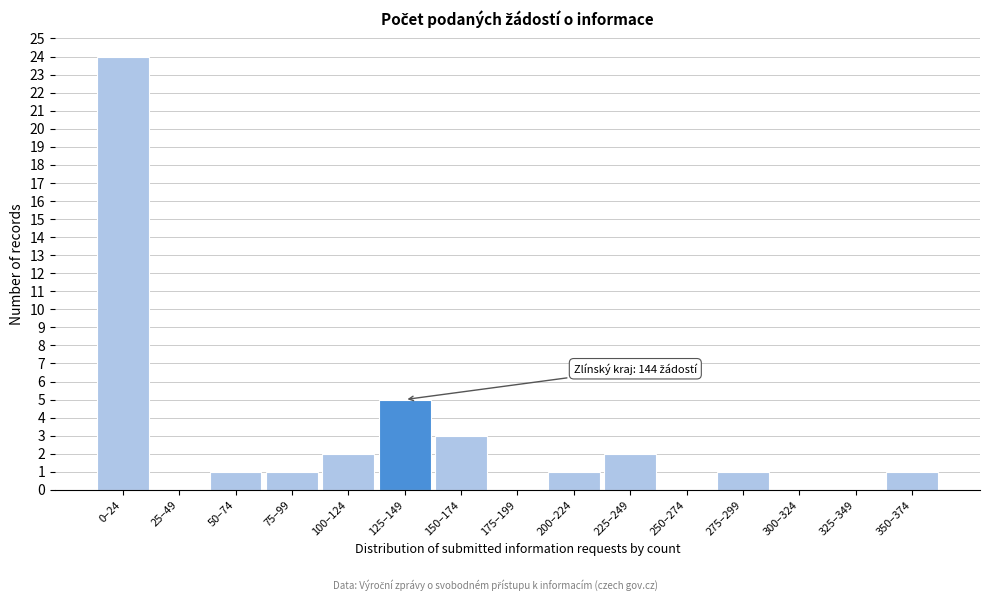

Reading left to right, extract all data points from this chart.

0–24=24	25–49=0	50–74=1	75–99=1	100–124=2	125–149=5	150–174=3	175–199=0	200–224=1	225–249=2	250–274=0	275–299=1	300–324=0	325–349=0	350–374=1